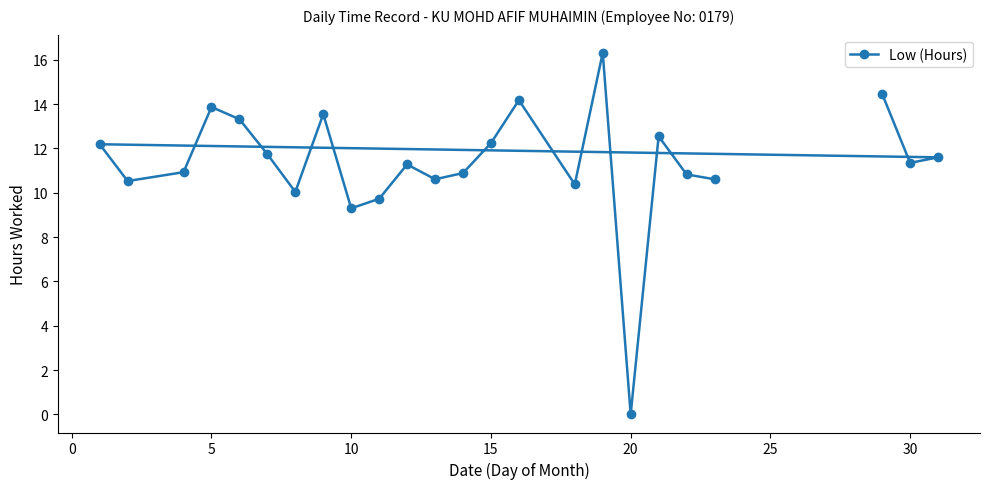

The value at 15 is 12.2. True or false?

True